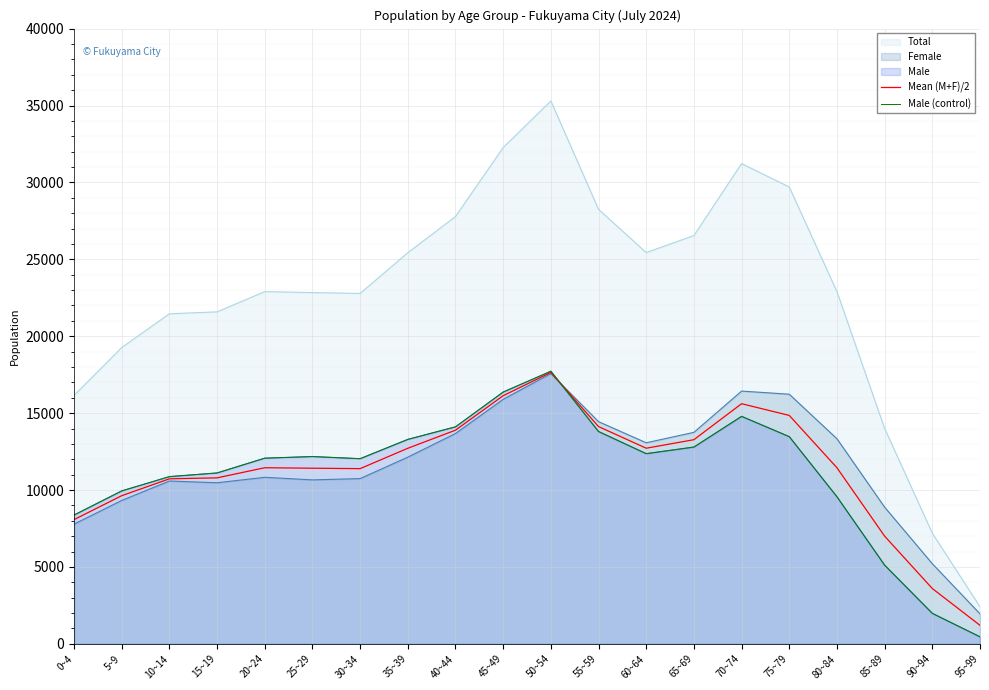

How many lines are shown in the chart?

2